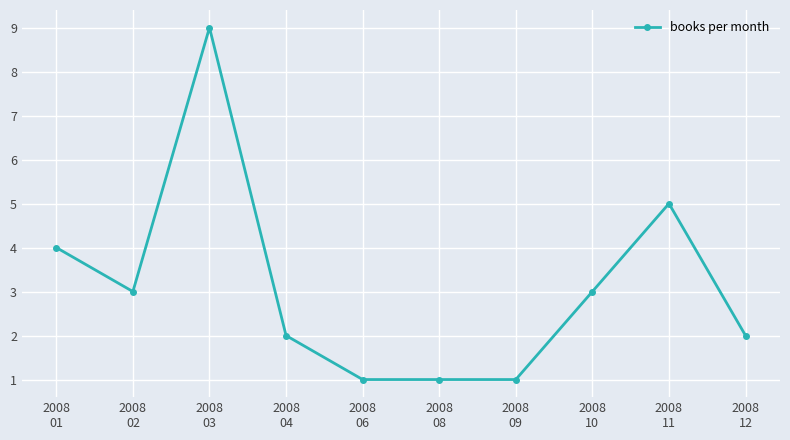

Where is the data nearest to the value 5?

2008
11